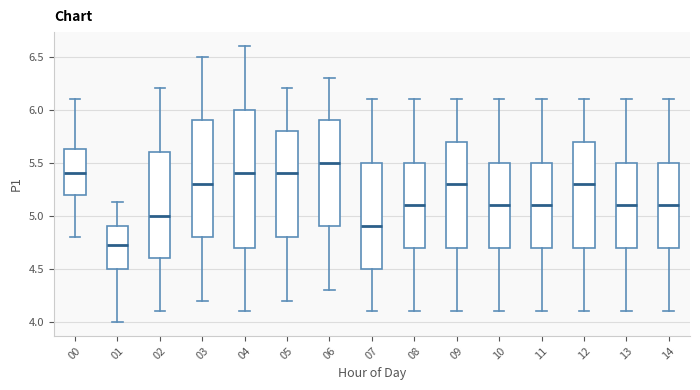

Reading left to right, read every box against the y-axis: the position of its median line, the range the box covers, and the ends of its whiskers. The values are not printed on the chart, so give them approximately, as read against the axis.

00: median 5.40, box 5.20 to 5.65, whiskers 4.80 to 6.10
01: median 4.75, box 4.50 to 4.90, whiskers 4.00 to 5.15
02: median 5.00, box 4.60 to 5.60, whiskers 4.10 to 6.20
03: median 5.30, box 4.80 to 5.90, whiskers 4.20 to 6.50
04: median 5.40, box 4.70 to 6.00, whiskers 4.10 to 6.60
05: median 5.40, box 4.80 to 5.80, whiskers 4.20 to 6.20
06: median 5.50, box 4.90 to 5.90, whiskers 4.30 to 6.30
07: median 4.90, box 4.50 to 5.50, whiskers 4.10 to 6.10
08: median 5.10, box 4.70 to 5.50, whiskers 4.10 to 6.10
09: median 5.30, box 4.70 to 5.70, whiskers 4.10 to 6.10
10: median 5.10, box 4.70 to 5.50, whiskers 4.10 to 6.10
11: median 5.10, box 4.70 to 5.50, whiskers 4.10 to 6.10
12: median 5.30, box 4.70 to 5.70, whiskers 4.10 to 6.10
13: median 5.10, box 4.70 to 5.50, whiskers 4.10 to 6.10
14: median 5.10, box 4.70 to 5.50, whiskers 4.10 to 6.10